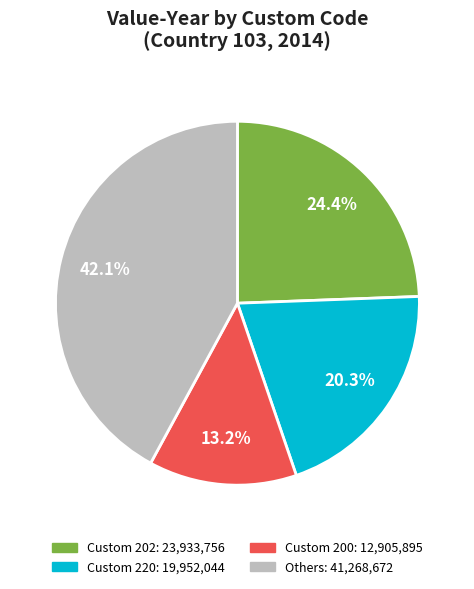

Is there a majority slice in this chart?

No